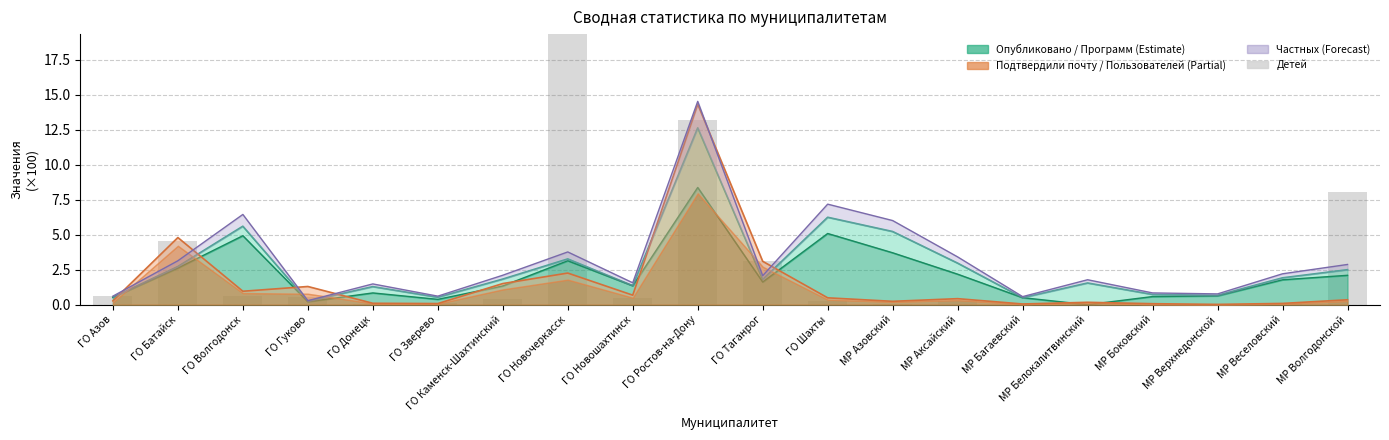

What is the value of the 6th bar from the left?

0.1